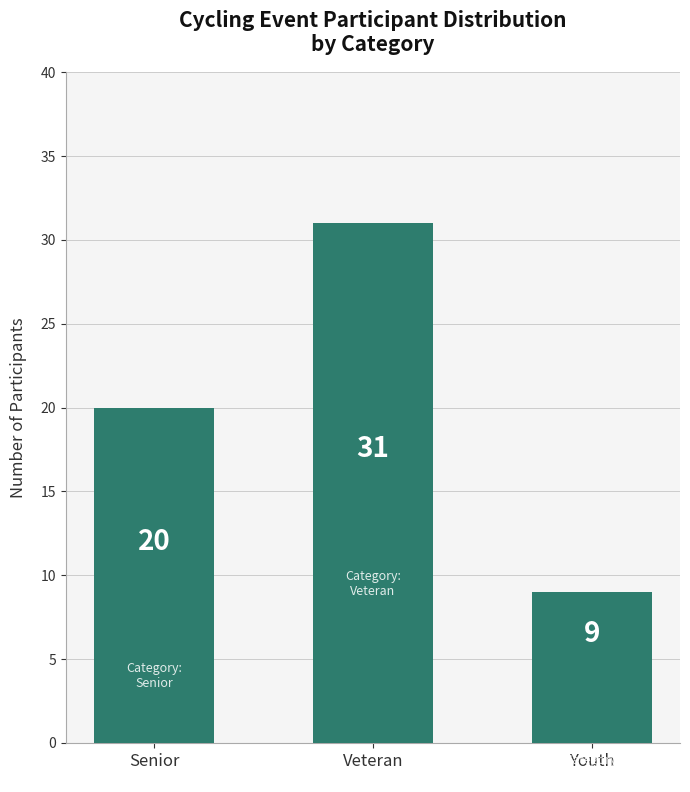

Which has a higher value, Senior or Youth?

Senior